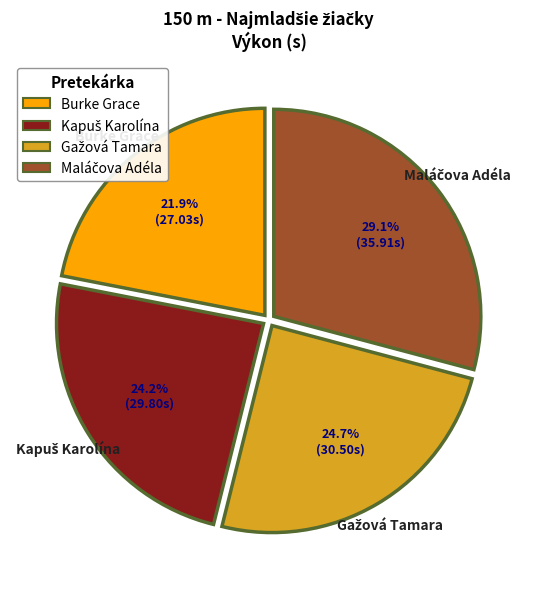

What is the smallest slice in the pie chart?

Burke Grace